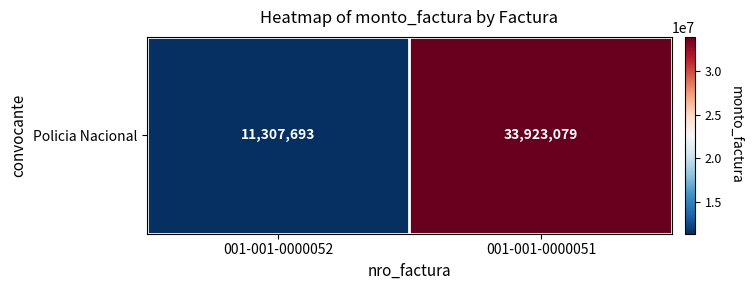

Reading left to right, transcribe all the data shown in this chart.

11307693	33923079